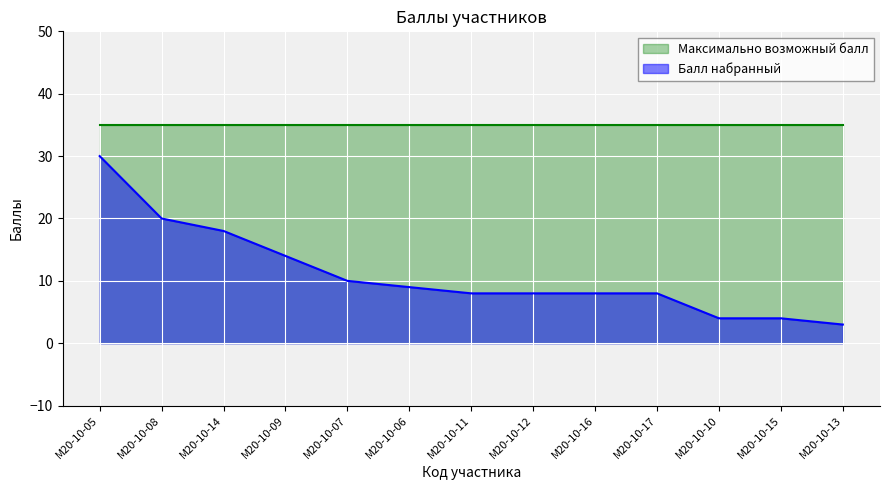

Reading left to right, list all the values displayed in this chart.

30	20	18	14	10	9	8	8	8	8	4	4	3